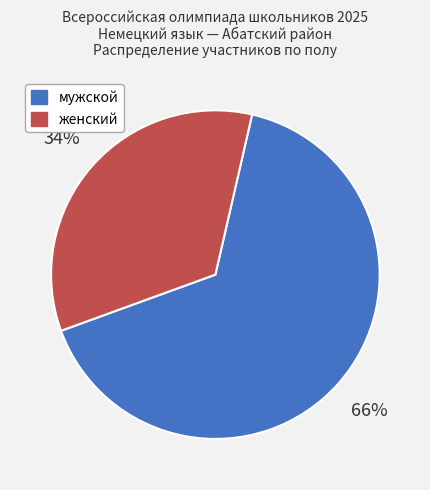

True or false: мужской accounts for 66% of the total.

True